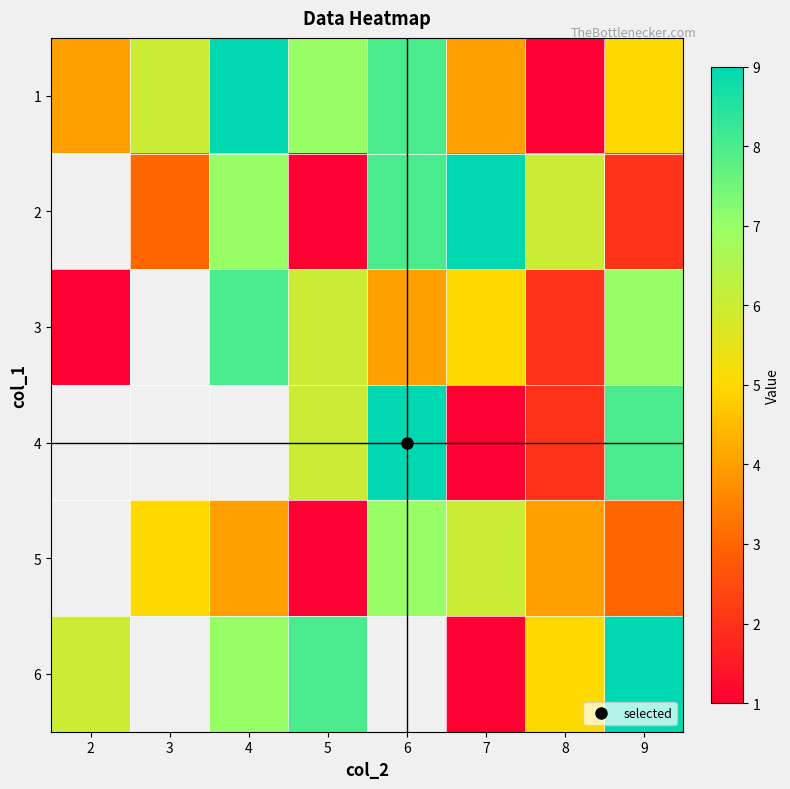

How many values in the 1 series exceed 6?

3